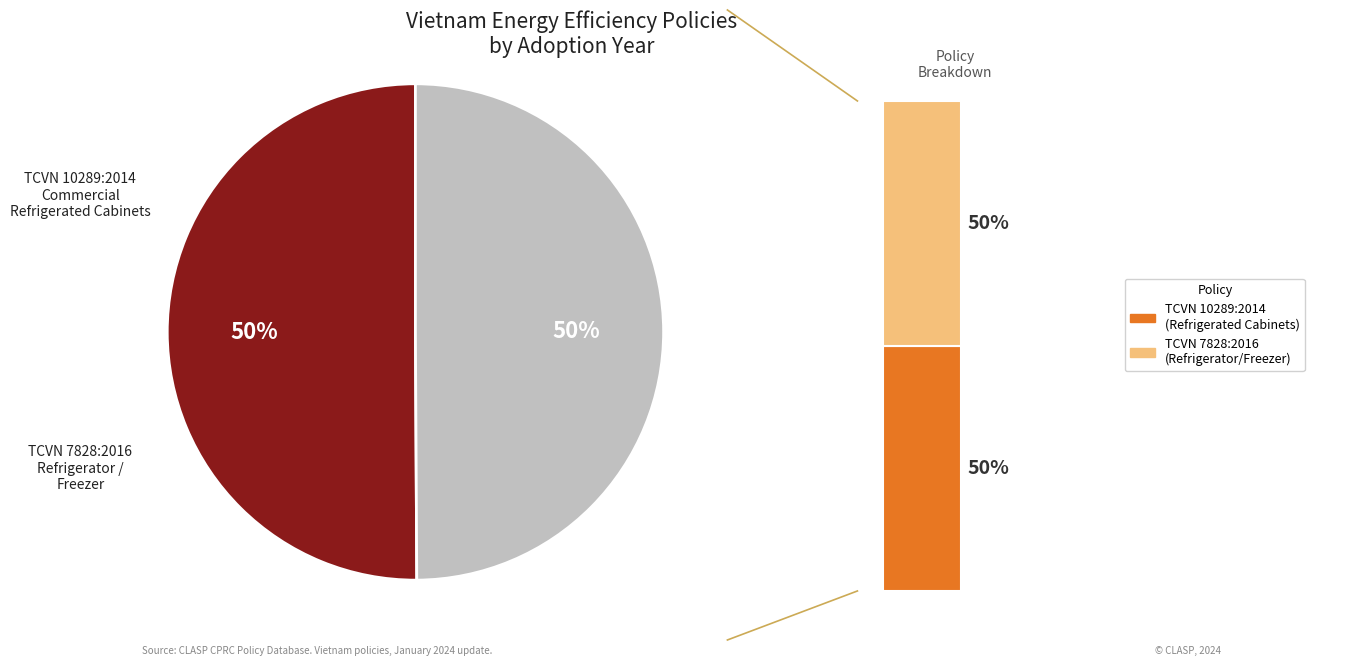

Which slice is the largest?

TCVN 10289:2014
Commercial Refrigerated Cabinets